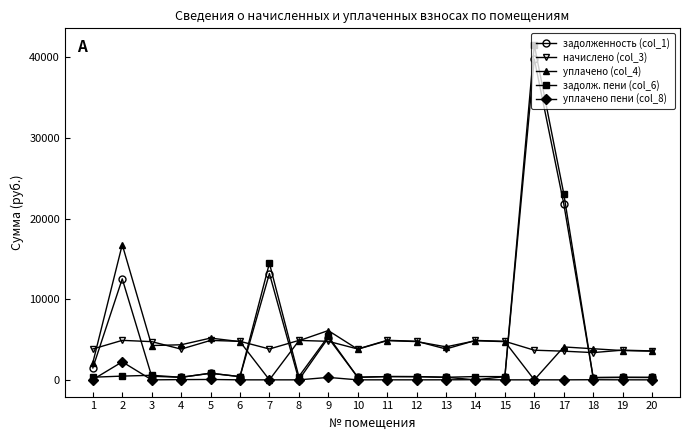

How many values in the уплачено (col_4) series exceed 4350?

10